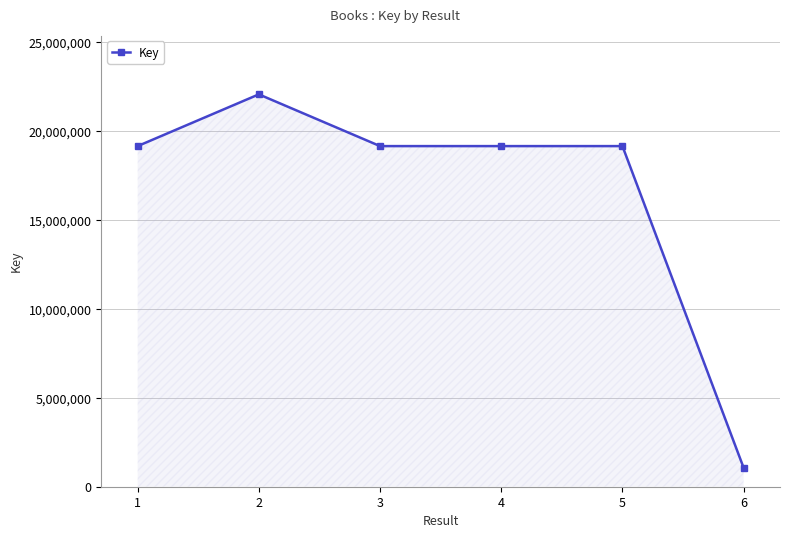

What is the value of the 5th point from the left?

19167042